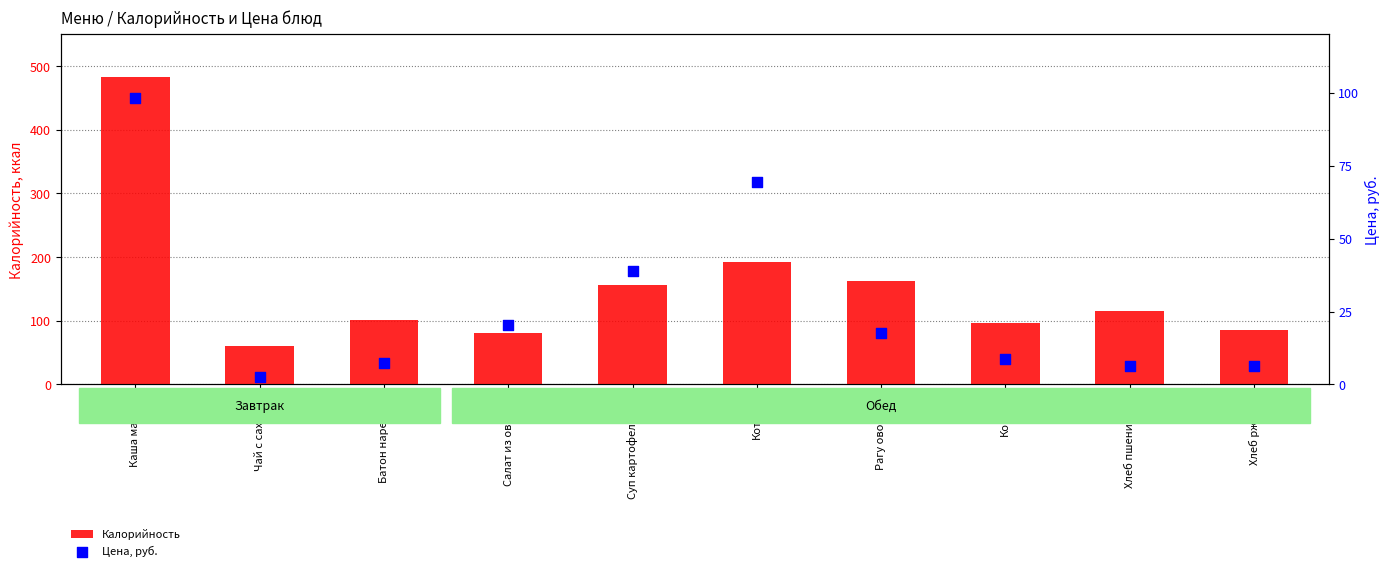

What is the total value across all series at Компот?

104.6